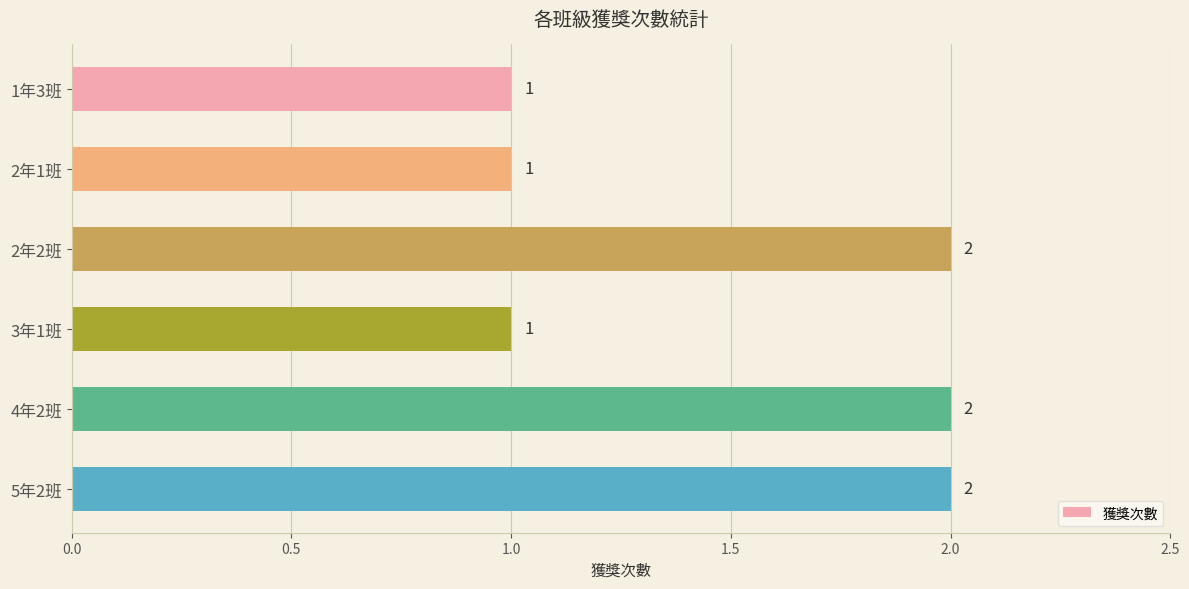

What is the difference between the maximum and minimum values?

1